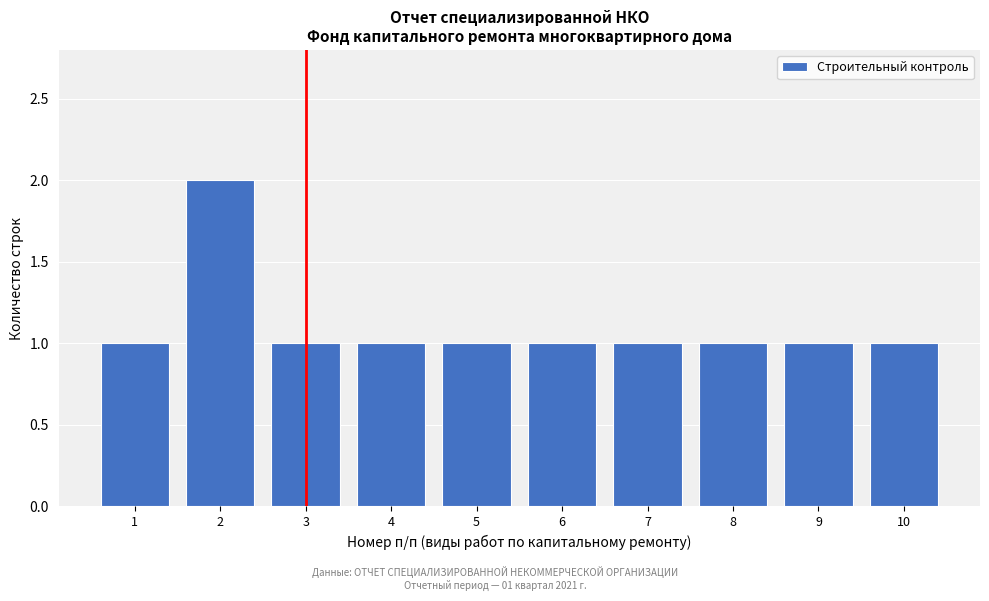

Reading right to left, extract all data points from this chart.

10=1	9=1	8=1	7=1	6=1	5=1	4=1	3=1	2=2	1=1